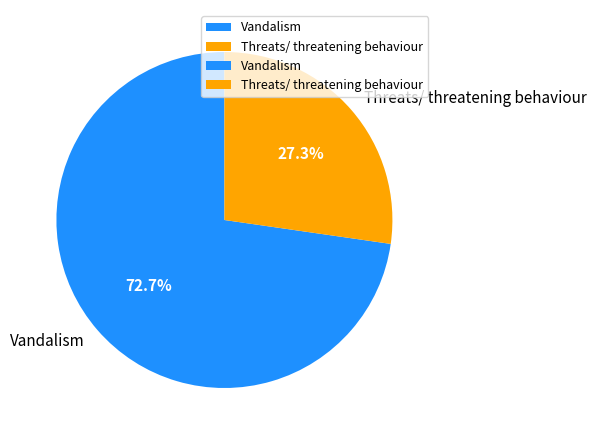

What is the smallest slice in the pie chart?

Threats/ threatening behaviour